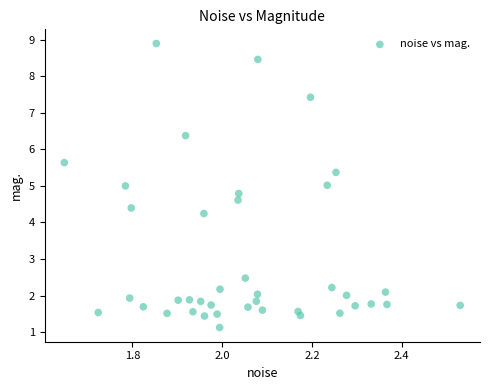

What is the range of X values (max minus min)?

0.9